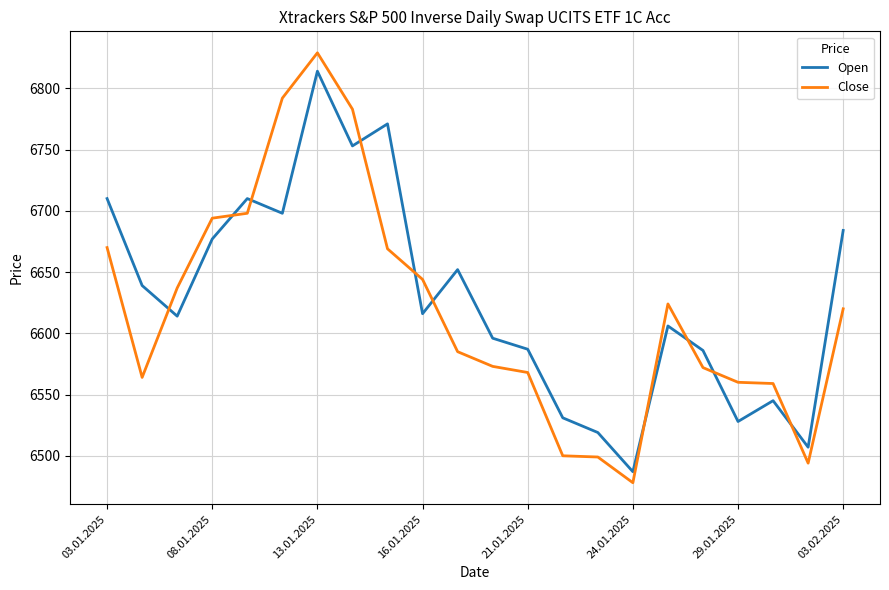

Which series ends up on top after the final intersection of Close and Open?

Open